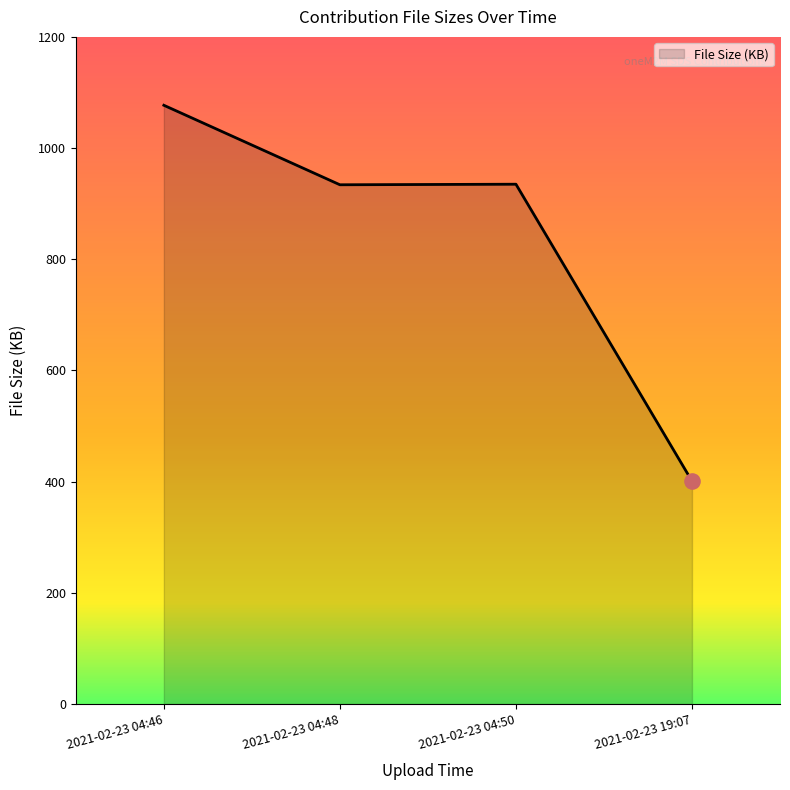

What is the ratio of the value at 2021-02-23 04:48 to the value at 2021-02-23 19:07?

2.3